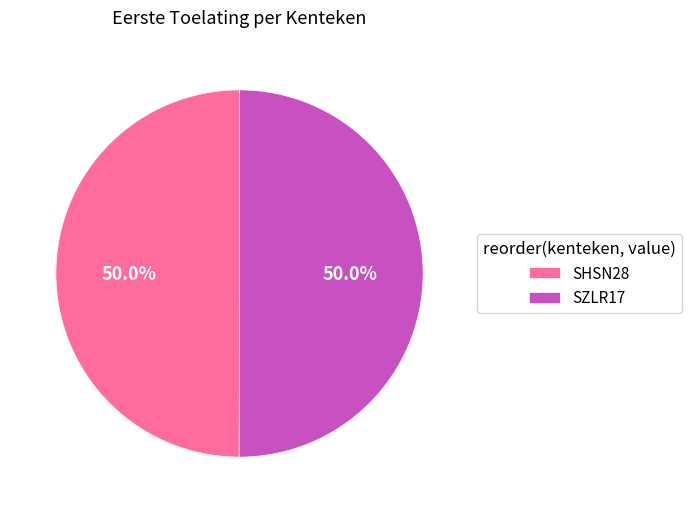

To the nearest percent, what is the combined percentage of SHSN28 and SZLR17?

100%